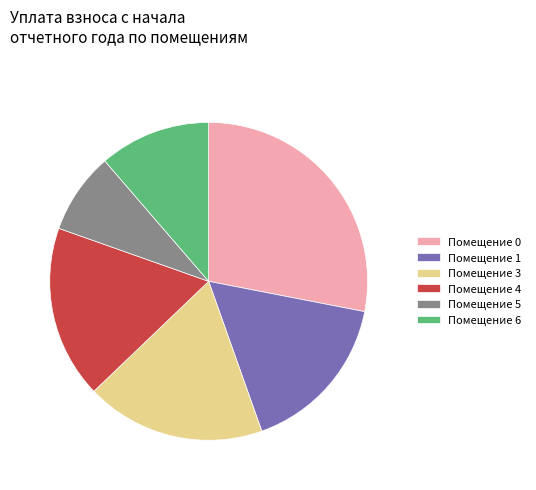

Which category has the smallest portion of the pie?

Помещение 5